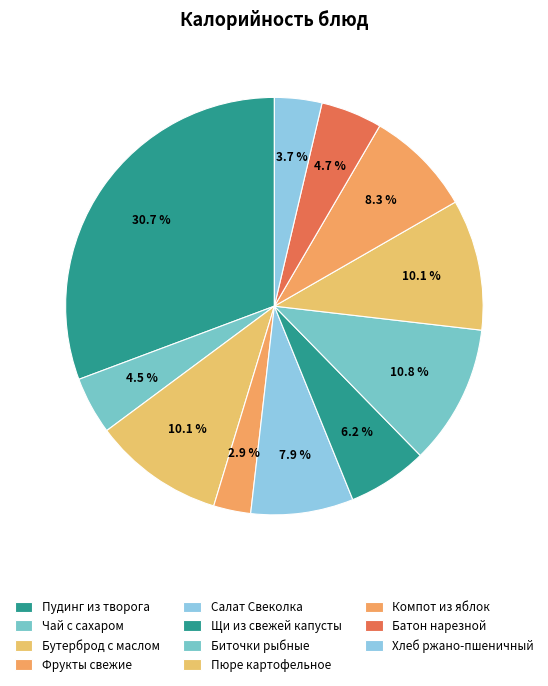

Is there any slice that represents more than half of the pie?

No